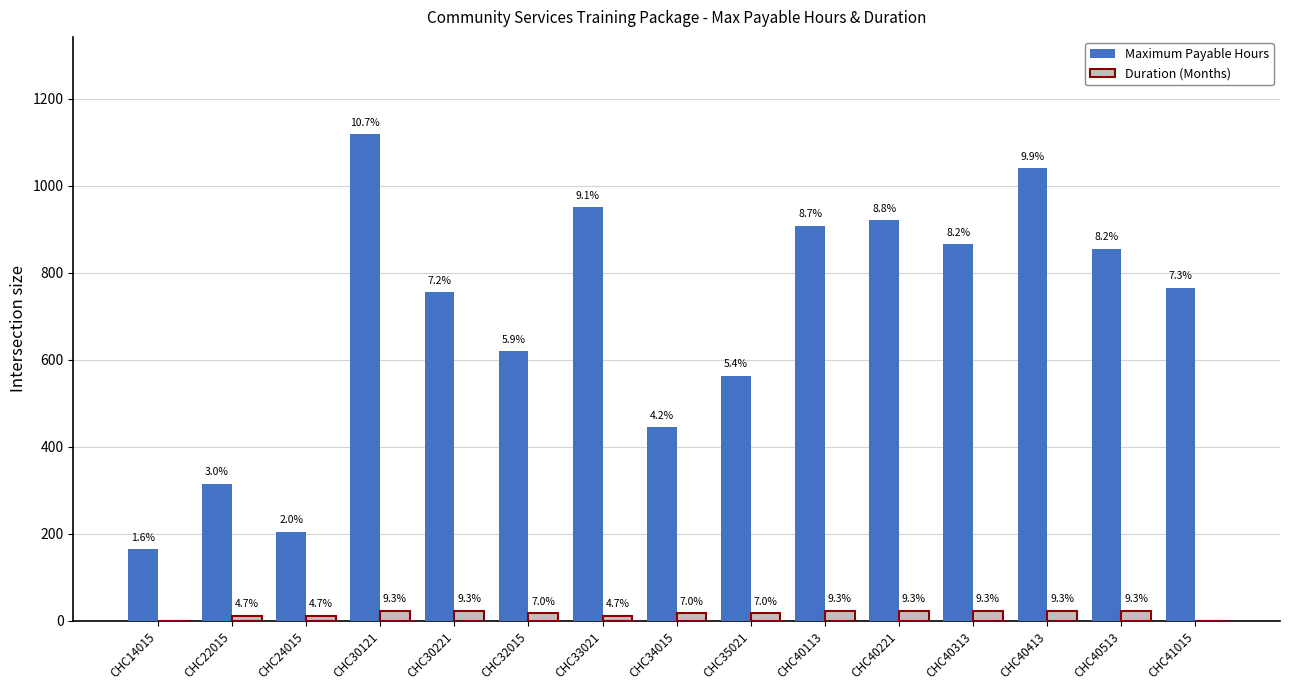

Is the value of Maximum Payable Hours at CHC40221 greater than the value of Duration (Months) at CHC30221?

Yes